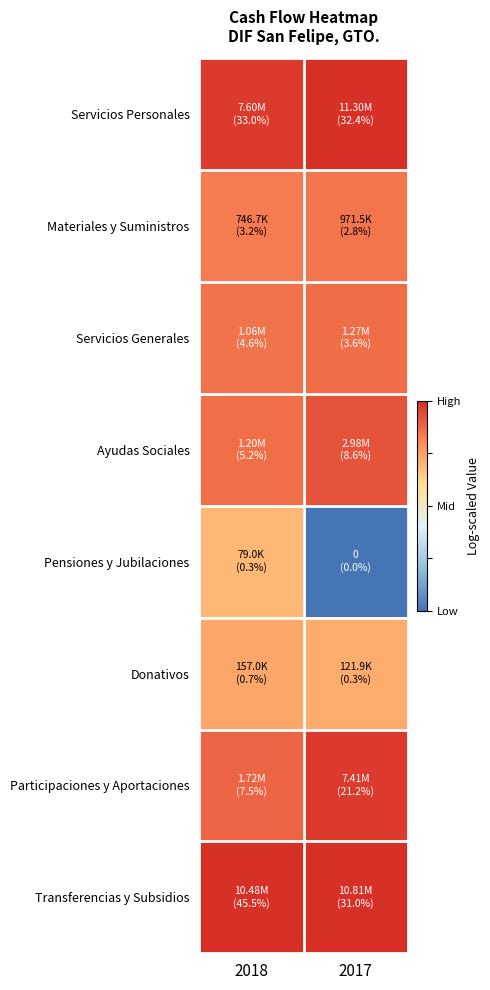

Which label corresponds to the smallest value in the chart?

2017